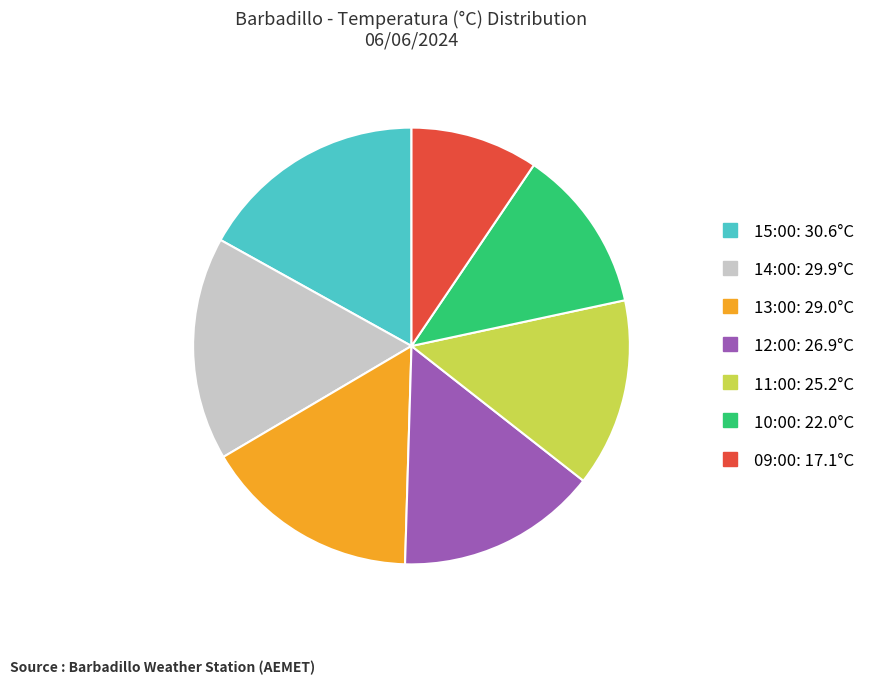

How many slices are in this pie chart?

7